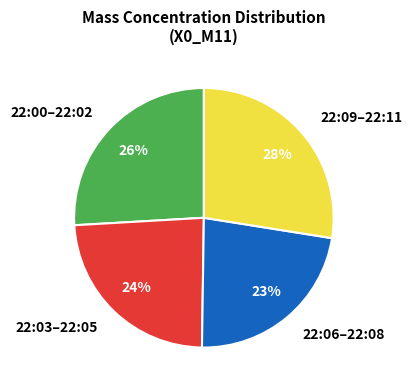

To the nearest percent, what portion does 22:09–22:11 represent?

28%